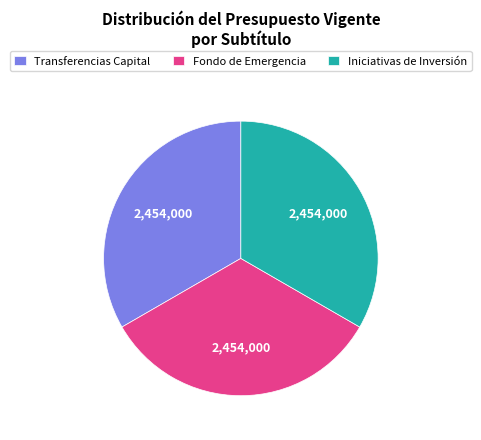

Approximately how many times larger is the value at Transferencias Capital compared to Fondo de Emergencia?

1.0